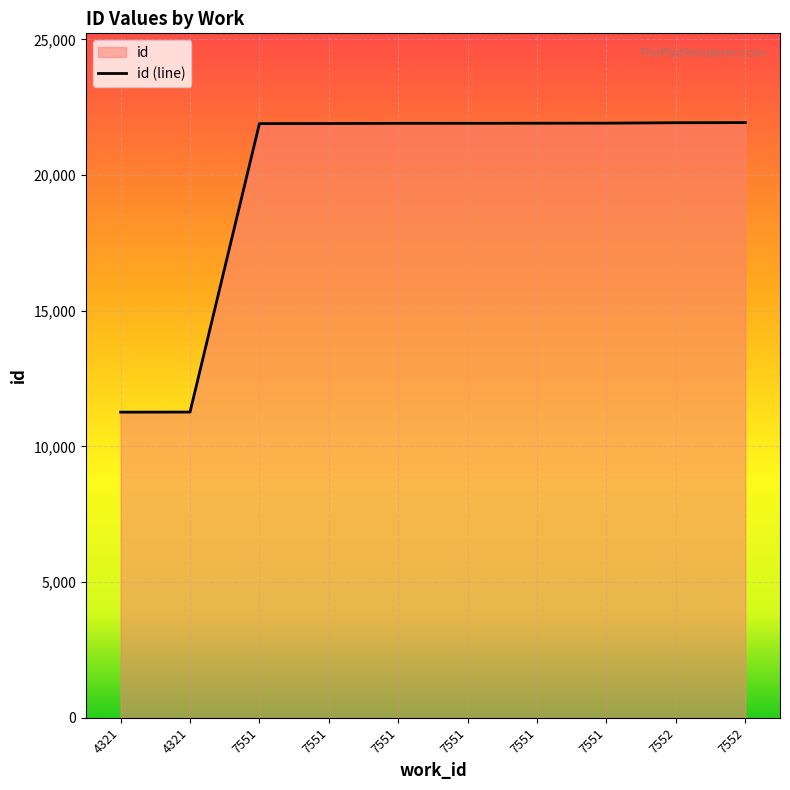

Rank the categories by value from highest to lowest.

7552, 7552, 7551, 7551, 7551, 7551, 7551, 7551, 4321, 4321